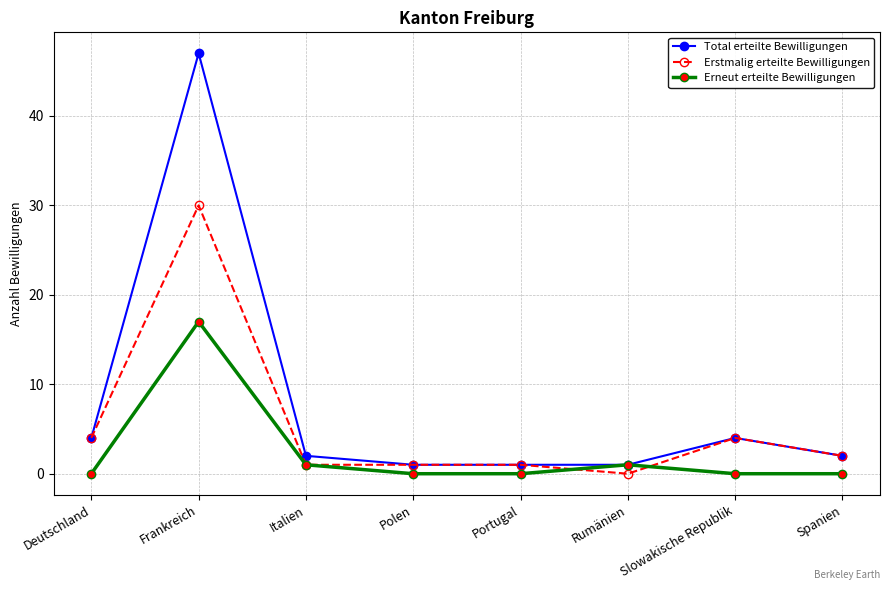

What is the highest value of the Erstmalig erteilte Bewilligungen series?

30